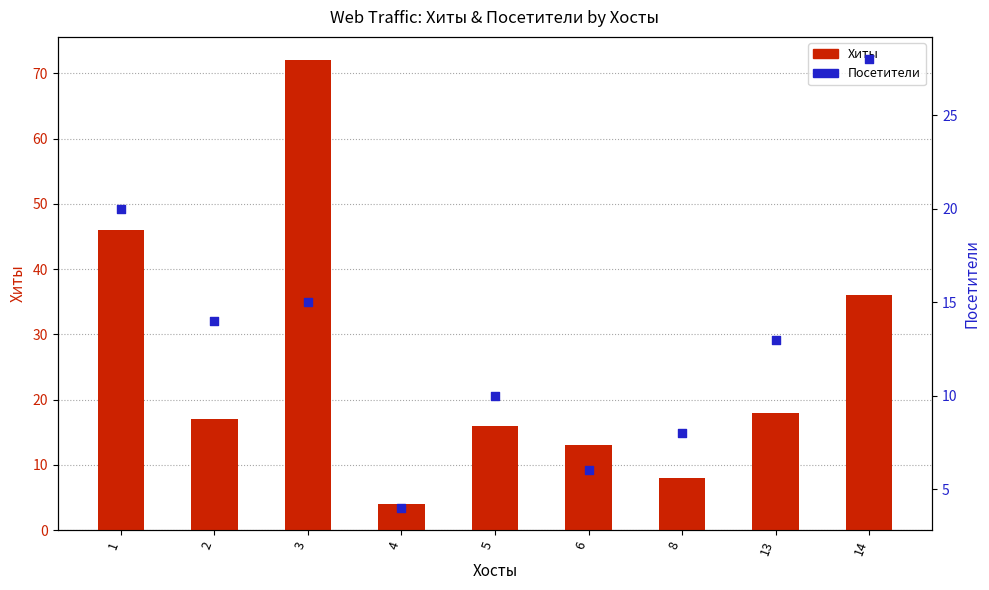

Which series reaches the maximum Y coordinate?

Хиты